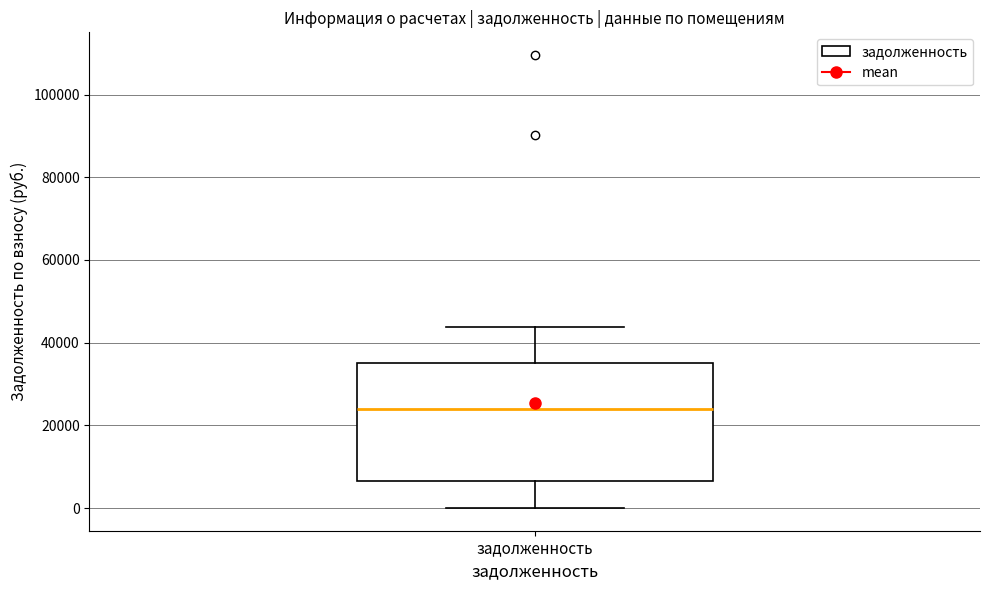

Transcribe this box plot: give where the median line is, the range the box spans, and where the two whiskers end, as read against the y-axis. The values are not printed on the chart, so give them approximately, as read against the axis.

median 24000, box 6000 to 36000, whiskers 0 to 44000